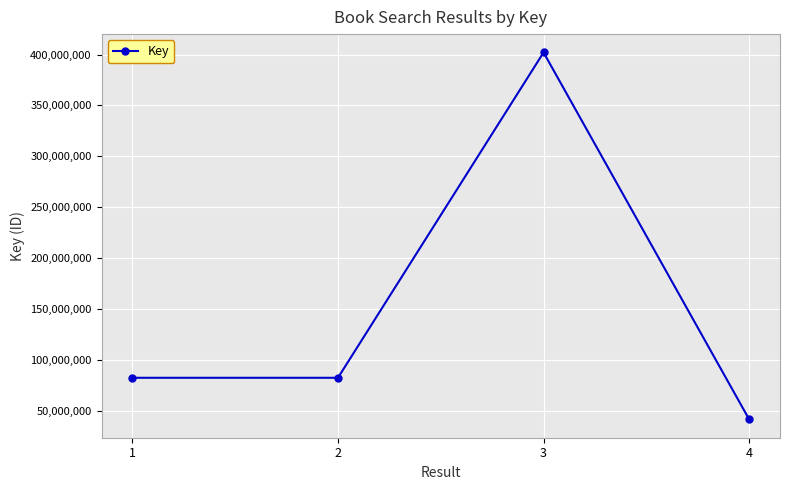

What is the maximum value shown in the chart?

402079326